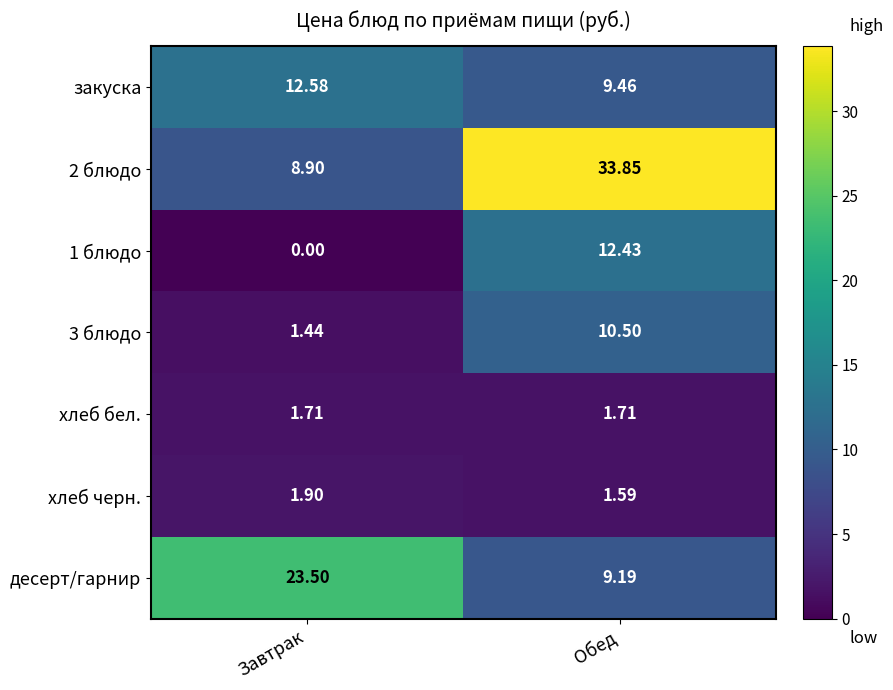

Rank the series at Обед from highest to lowest value.

2 блюдо, 1 блюдо, 3 блюдо, закуска, десерт/гарнир, хлеб бел., хлеб черн.